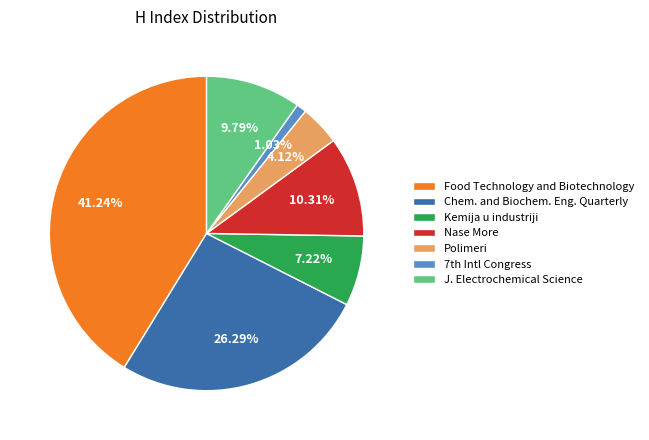

Which has a higher value, Nase More or Polimeri?

Nase More